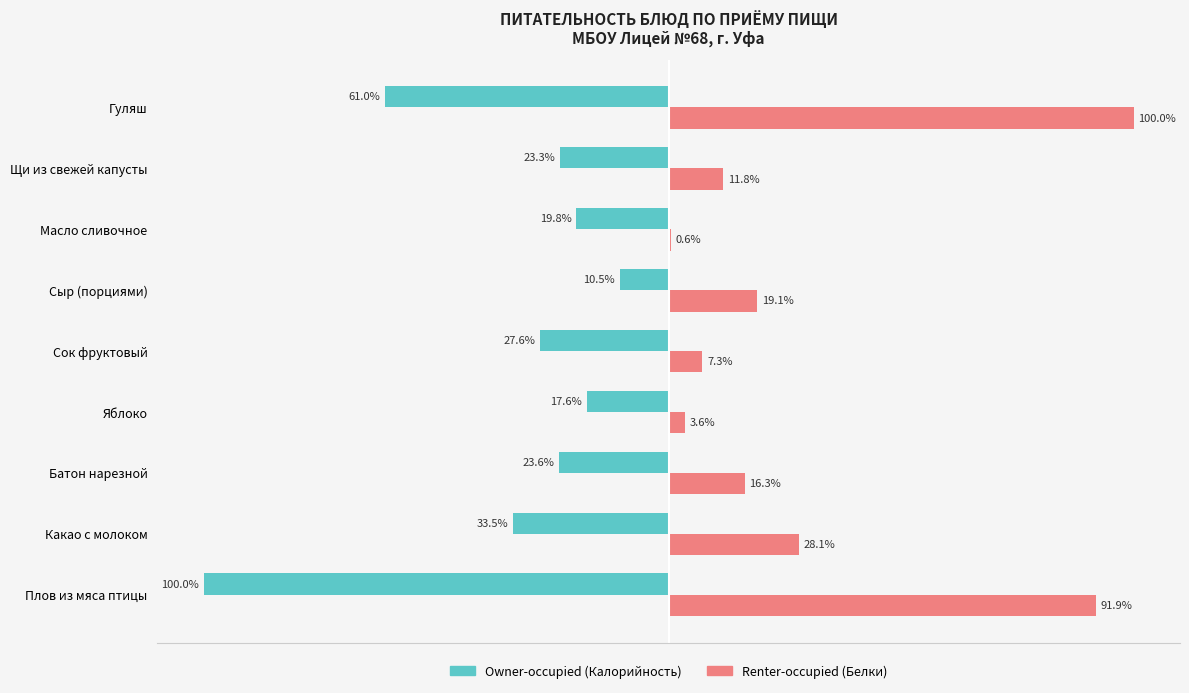

At which category does the chart reach its peak across all series?

Гуляш